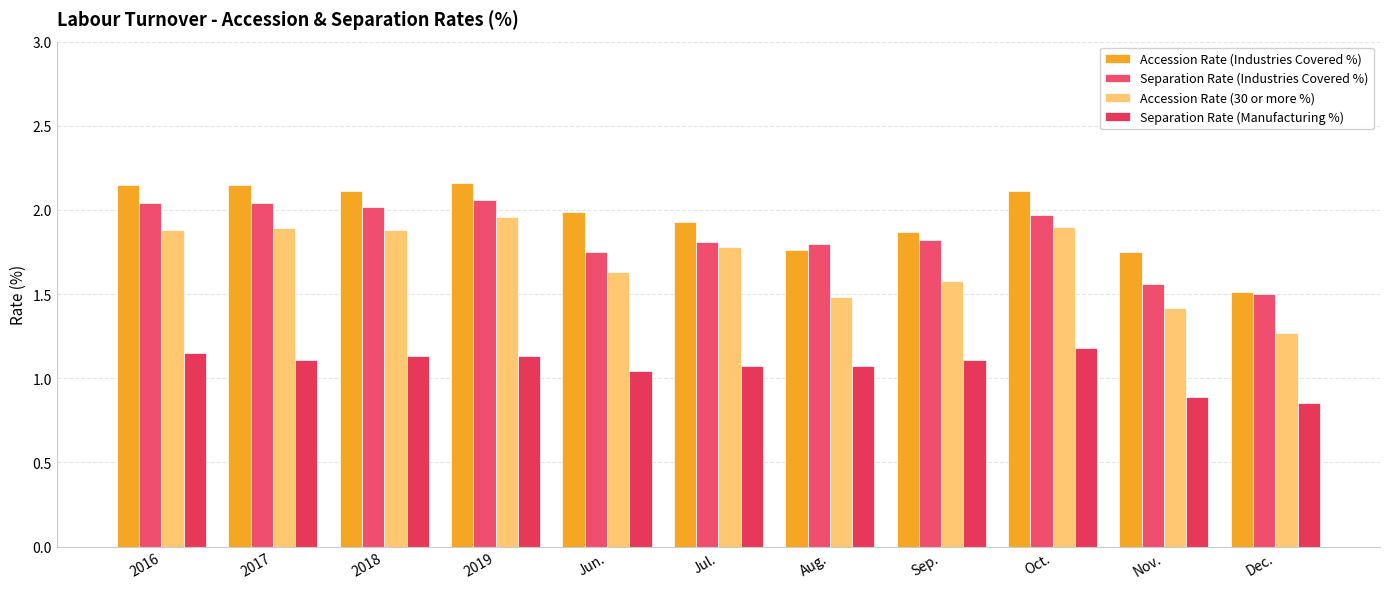

How many bars are there in total?

44